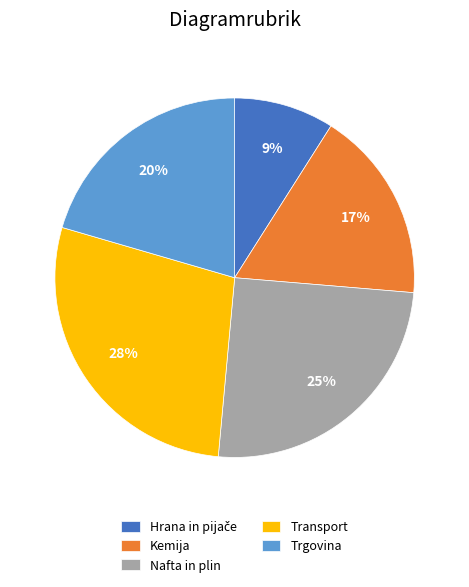

To the nearest percent, what is the average slice percentage?

20%